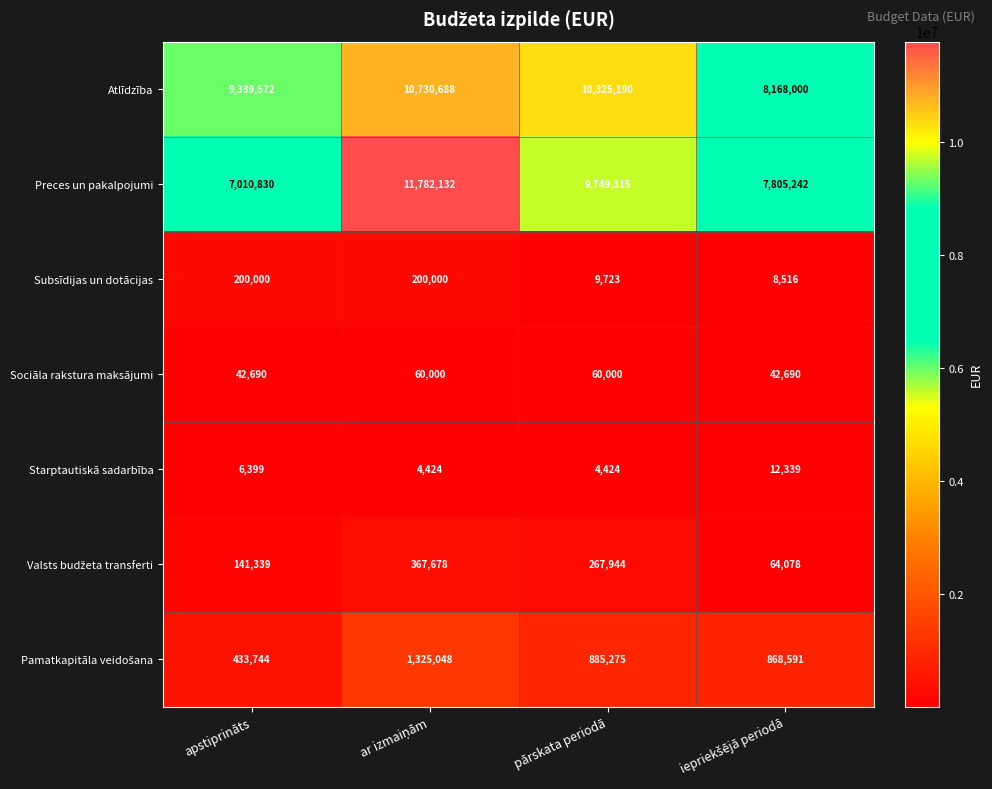

Which series has the largest total across all categories?

Atlīdzība